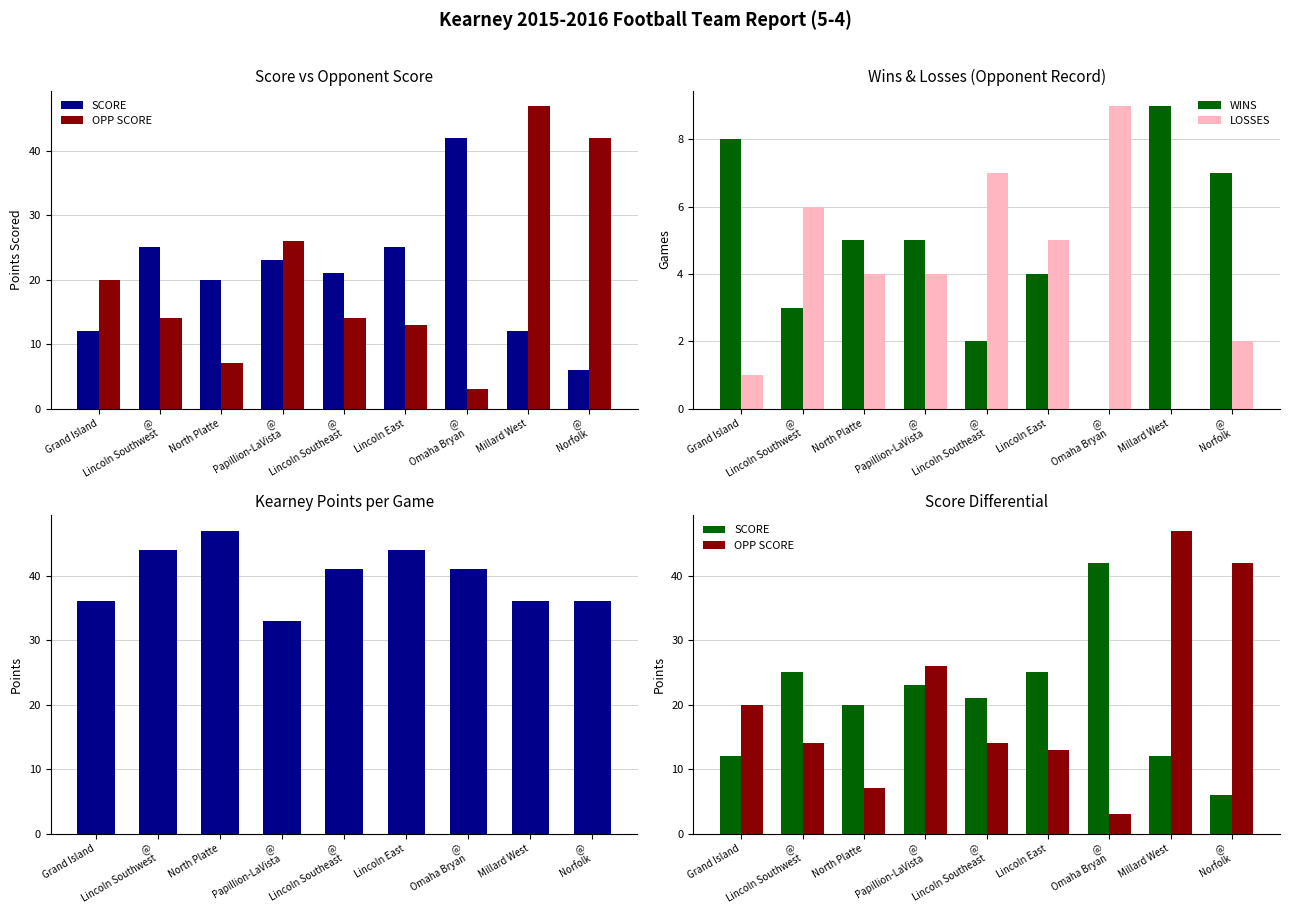

What is the label of the 6th bar from the right?

@
Papillion-LaVista